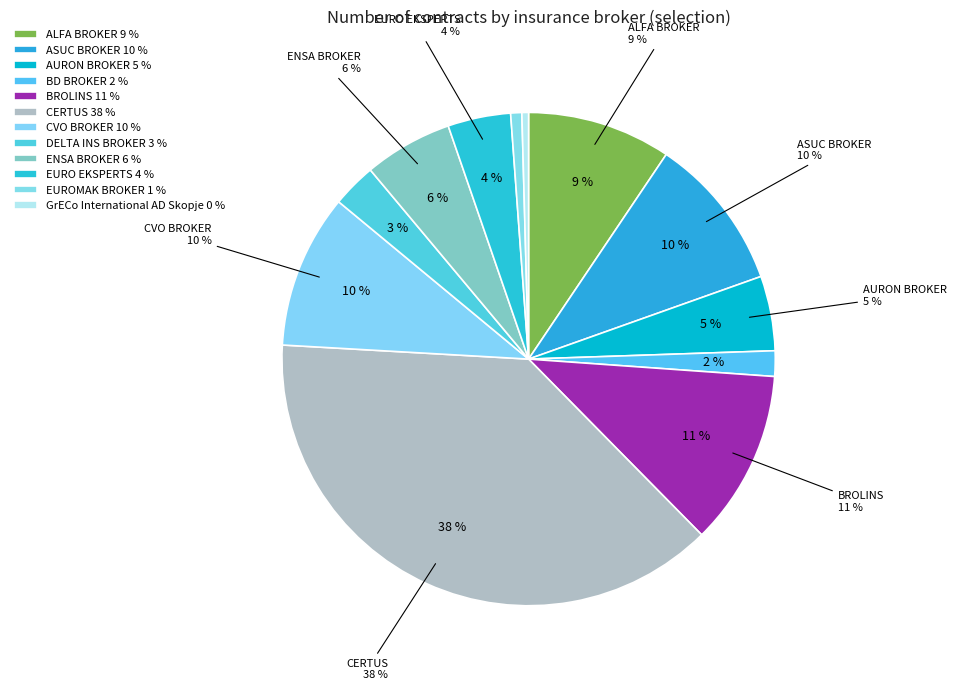

What is the change in value from ALFA BROKER to DELTA INS BROKER?

-3438